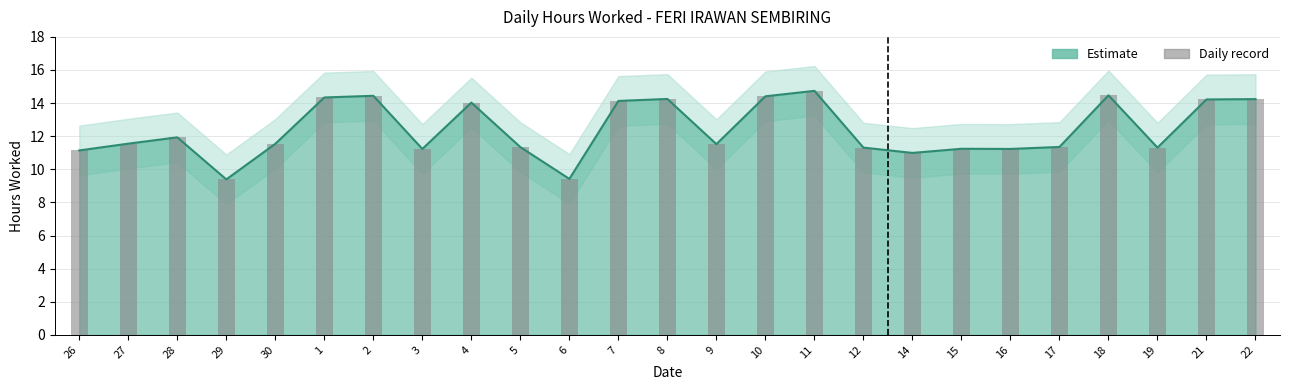

What is the ratio of the value at 5 to the value at 19?

1.0